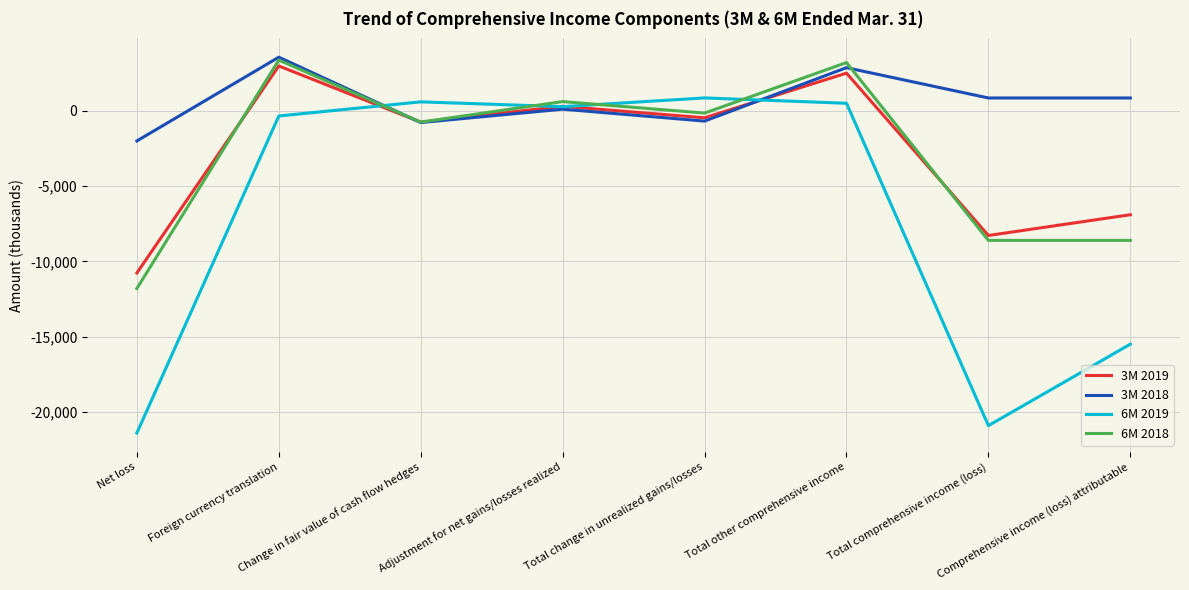

Which series has the largest total across all categories?

3M 2018